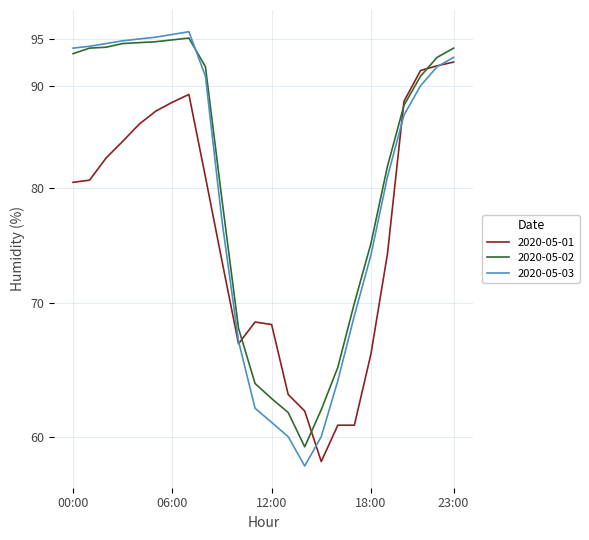

At which category does 2020-05-03 reach its first local peak?

07:00